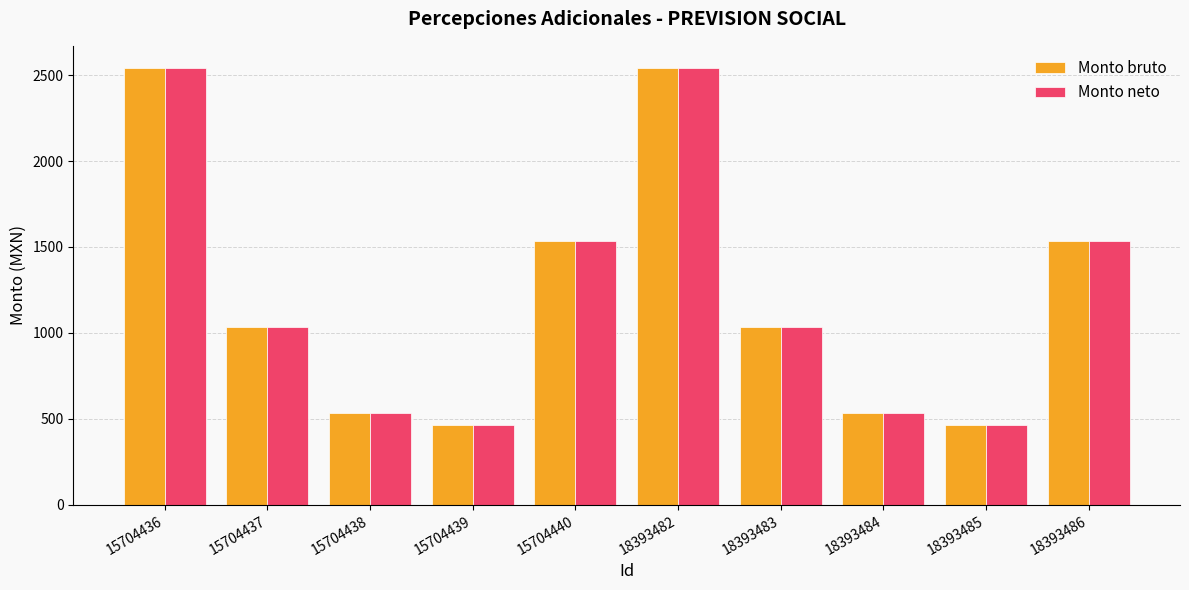

What is the difference between the second highest and second lowest values in the Monto neto series?

2076.4